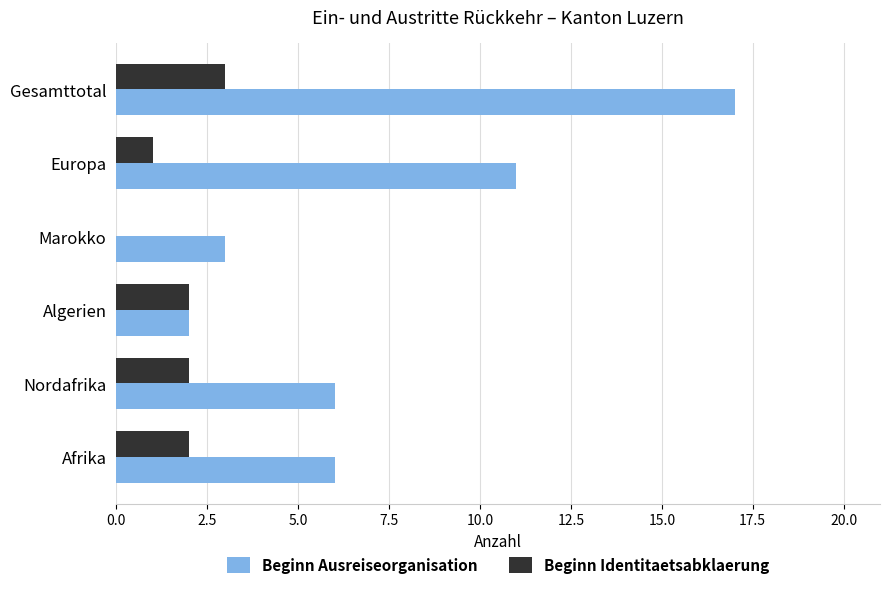

What is the sum of all Beginn Identitaetsabklaerung values?

10